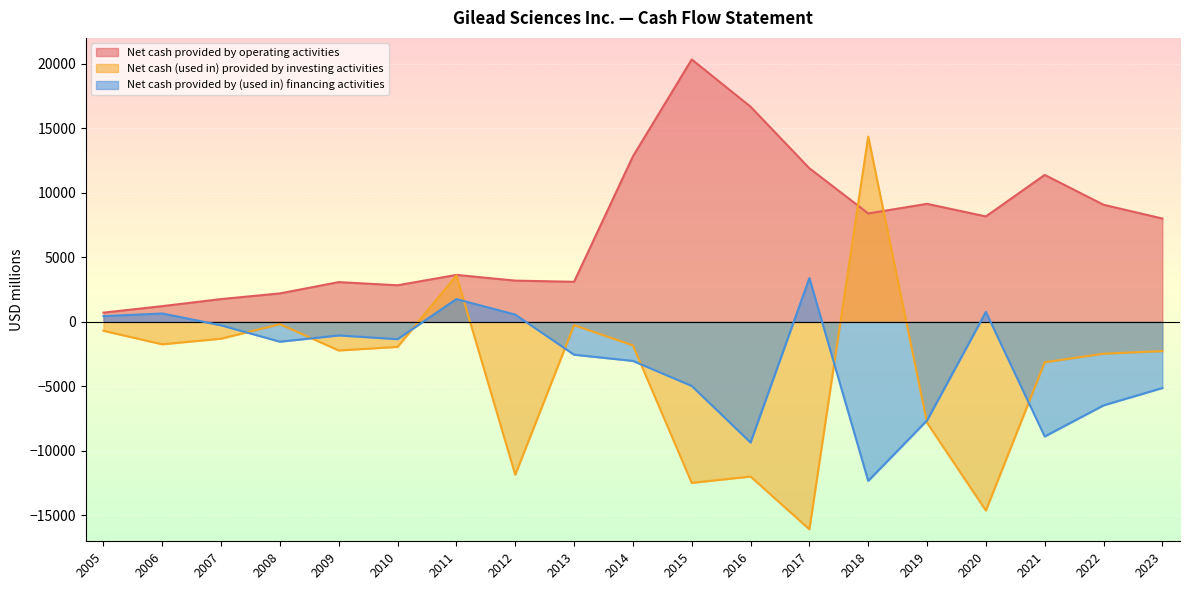

What is the average value of the Net cash provided by operating activities series?

7244